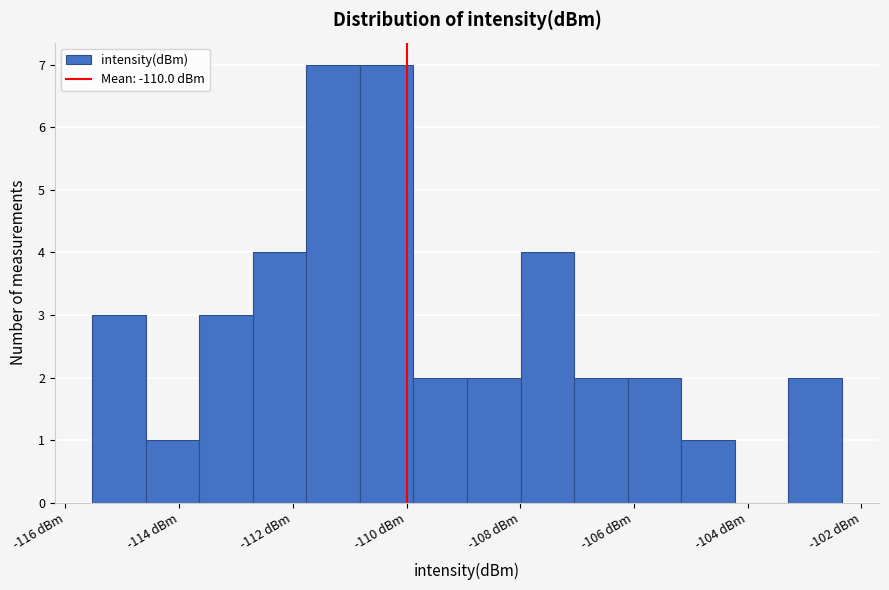

What is the height of the bar covering -115.6 to -114.6 on the x-axis? Neither the bar edges nor the heights are printed on the chart, so give them approximately, as read against the axes.

3